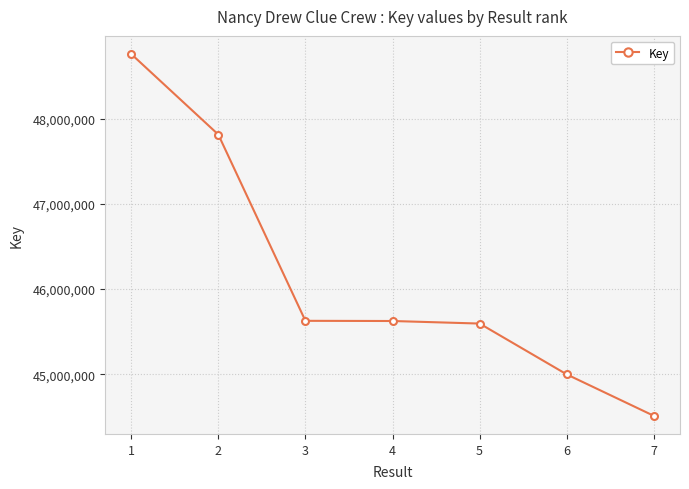

What is the sum of the values at 6 and 1?

93757777